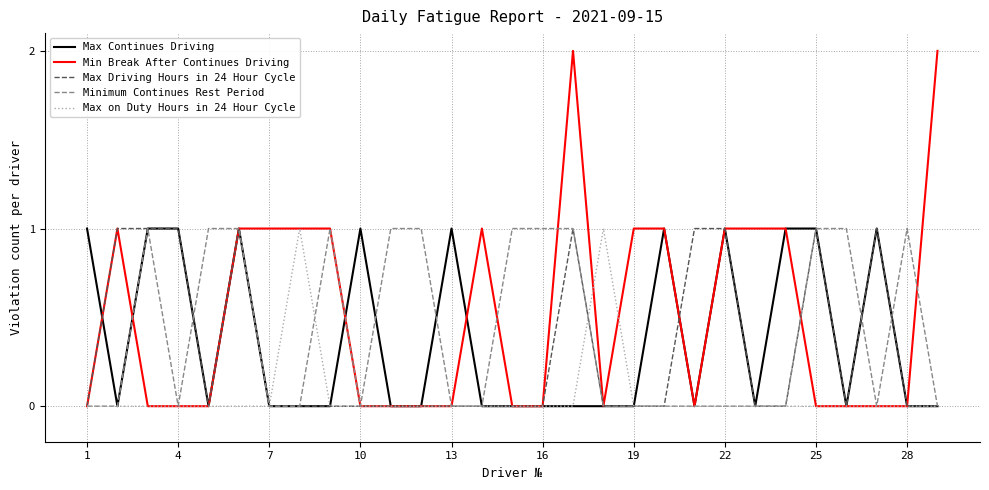

Which series has the largest total across all categories?

Min Break After Continues Driving